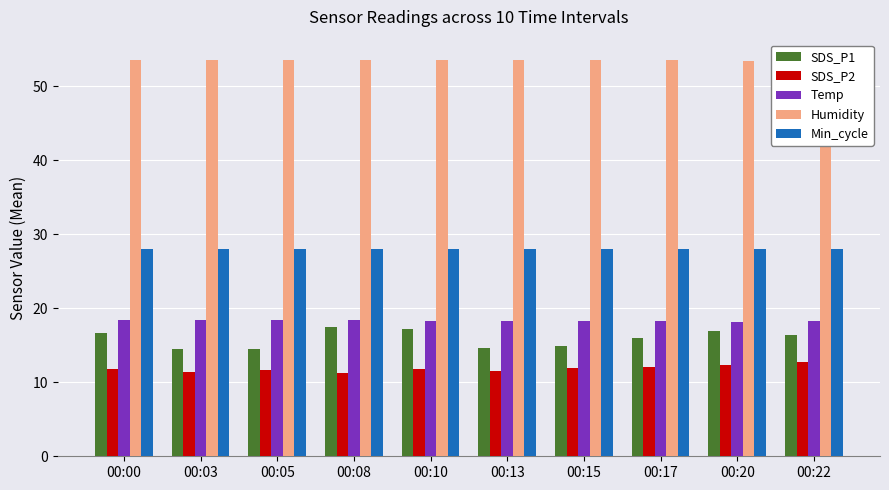

At 00:05, list the series in order from largest to smallest.

Humidity, Min_cycle, Temp, SDS_P1, SDS_P2